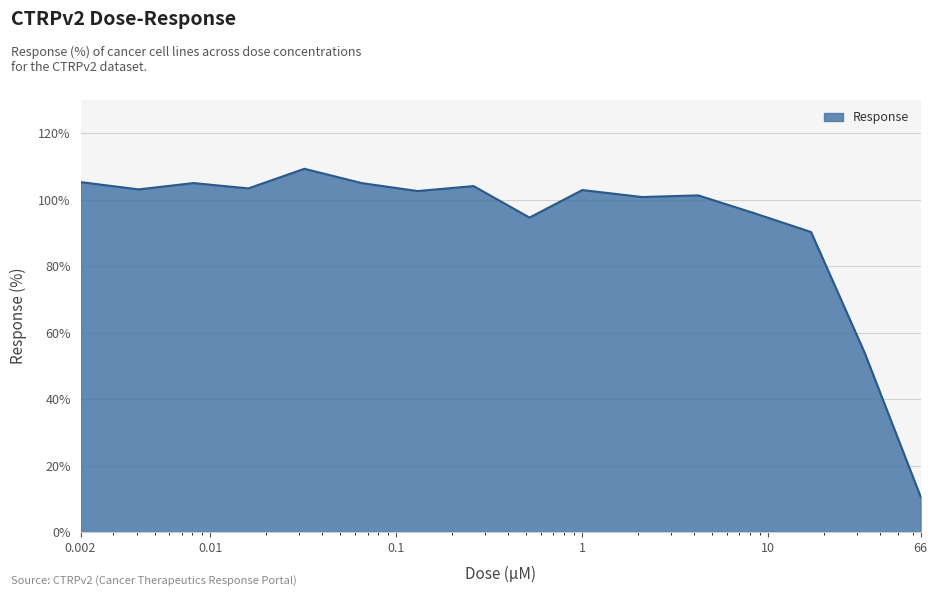

What is the minimum value shown in the chart?

10.7